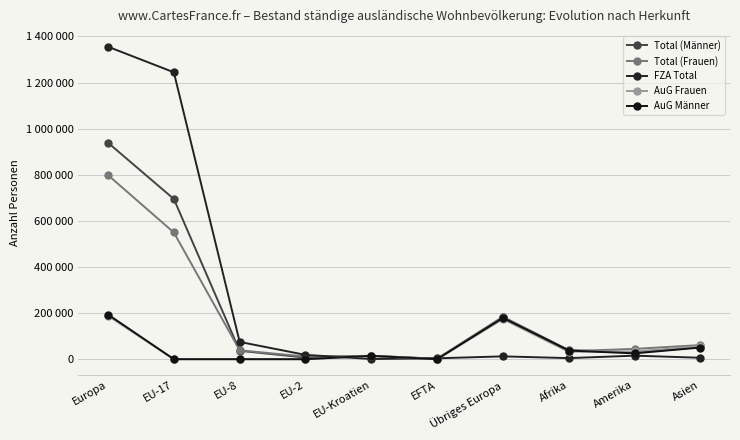

Reading left to right, transcribe all the data shown in this chart.

Total (Männer): 938752	694824	36467	7059	14793	2076	183533	39484	29728	52142
Total (Frauen): 798280	549555	38550	11685	14683	1880	181927	34841	44778	61318
FZA Total: 1355146	1244271	75003	18711	911	3956	12294	4675	15365	6261
AuG Frauen: 188209	41	9	14	14099	0	174046	32228	33813	56713
AuG Männer: 193677	67	5	19	14466	0	179120	37422	25328	50486